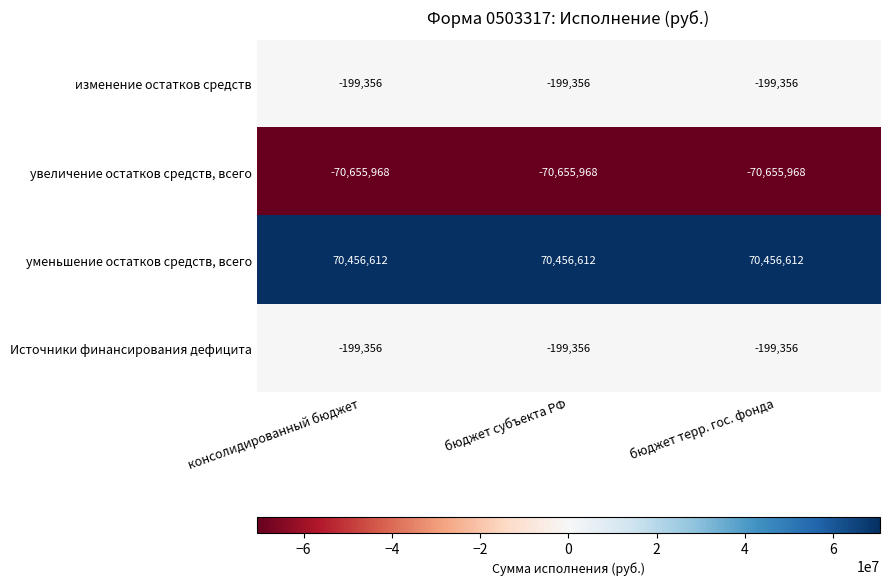

What is the highest value of the уменьшение остатков средств, всего series?

70456612